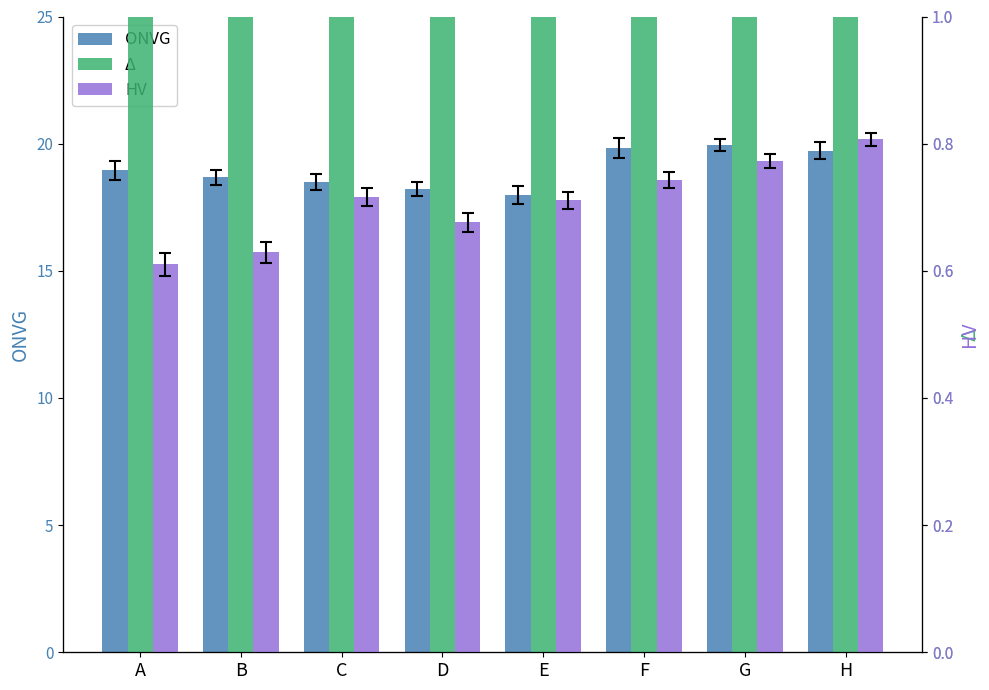

Which has a higher value, E or F?

F